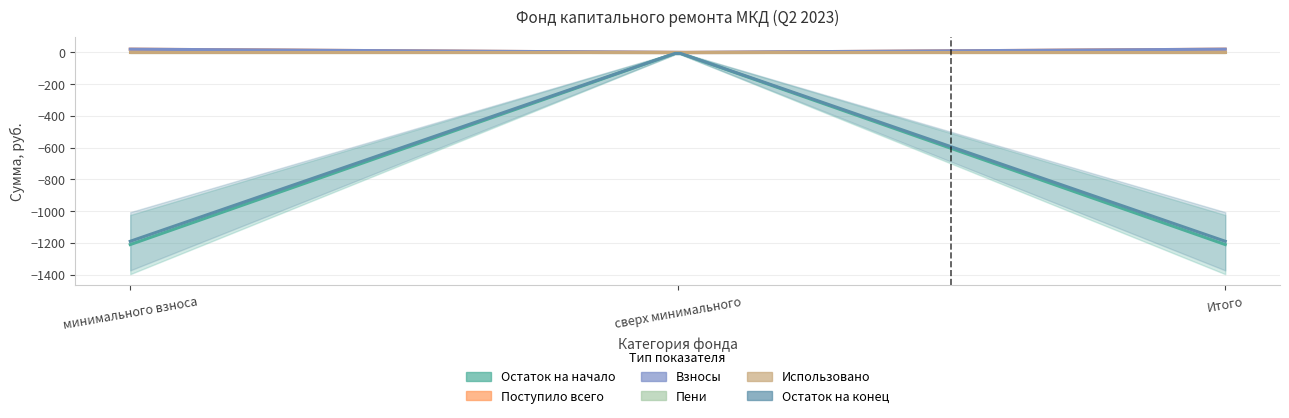

Is it true that Пени equals 0.0 at минимального взноса?

True